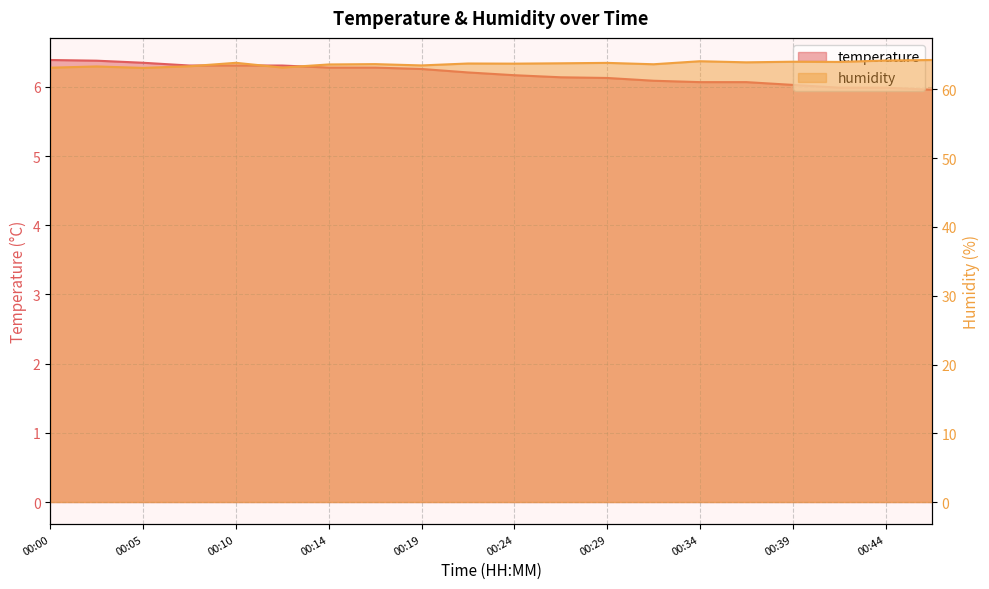

List the labels in order of humidity value, largest first.

00:46, 00:44, 00:34, 00:39, 00:41, 00:36, 00:10, 00:29, 00:27, 00:22, 00:24, 00:17, 00:31, 00:14, 00:19, 00:07, 00:02, 00:12, 00:00, 00:05